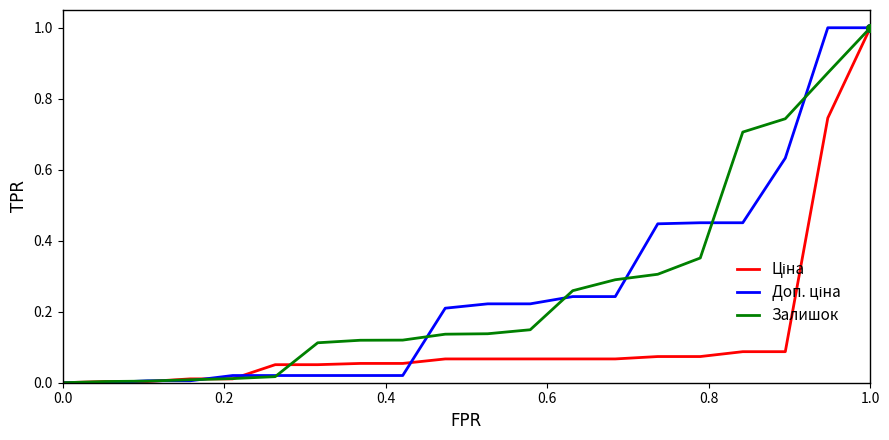

What is the maximum value shown in the chart?

1.0